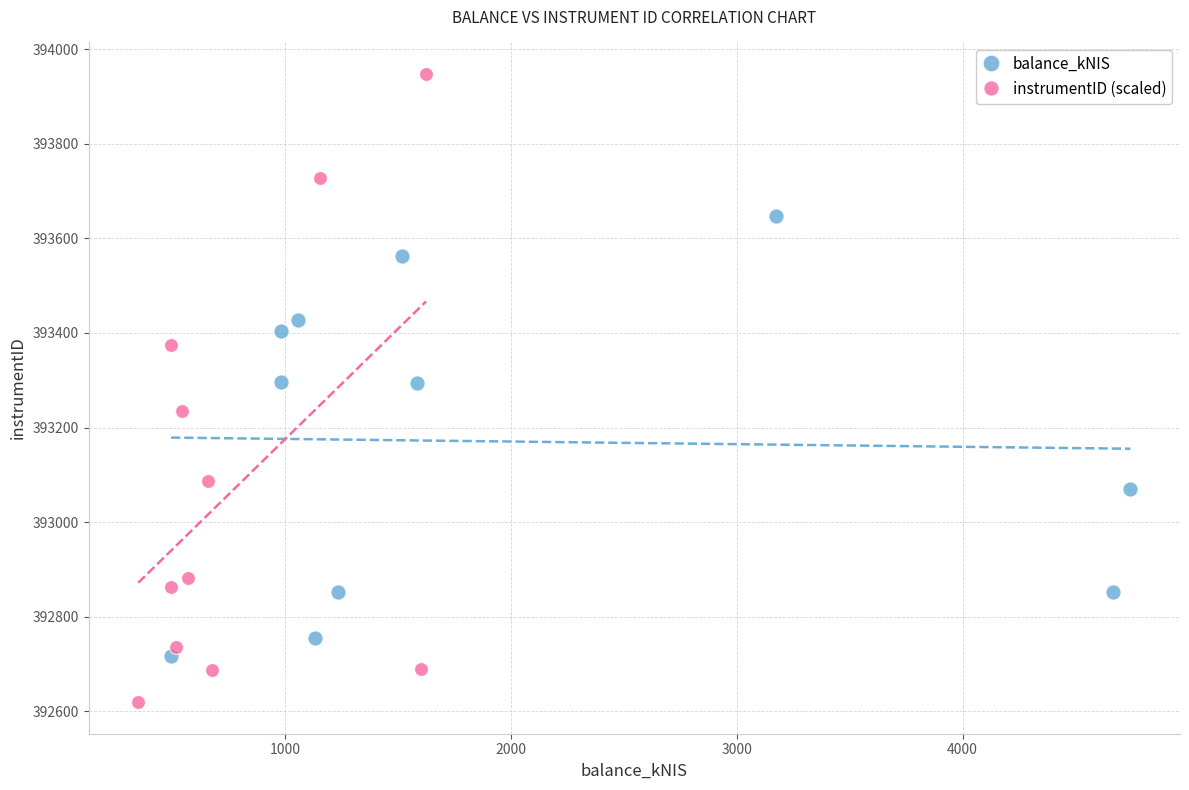

Which series has the largest Y range (max minus min)?

instrumentID (scaled)